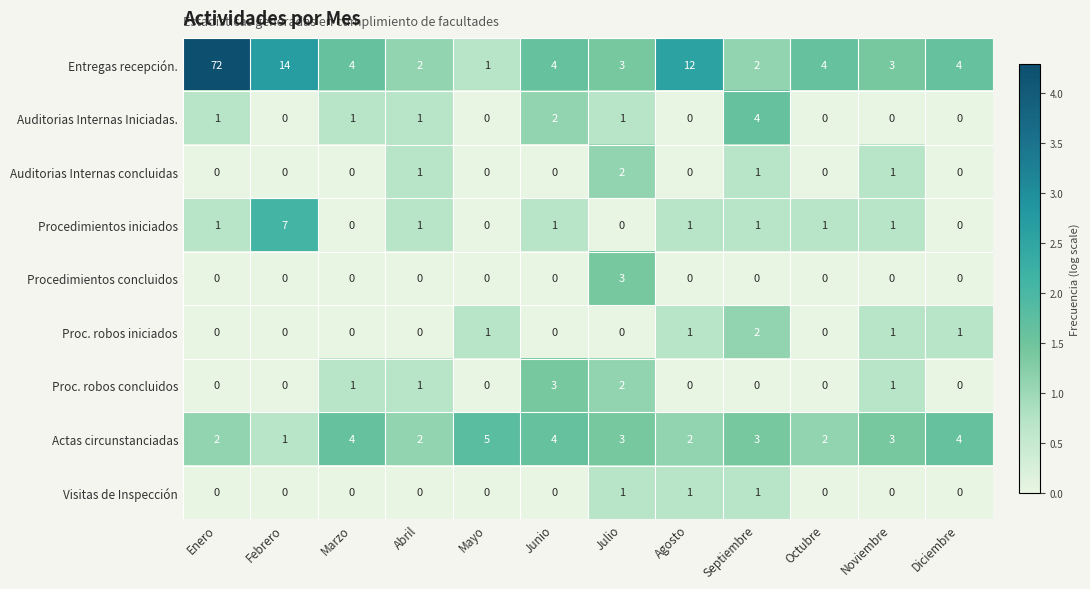

Count the Visitas de Inspección values in the range 0 to 1.

12